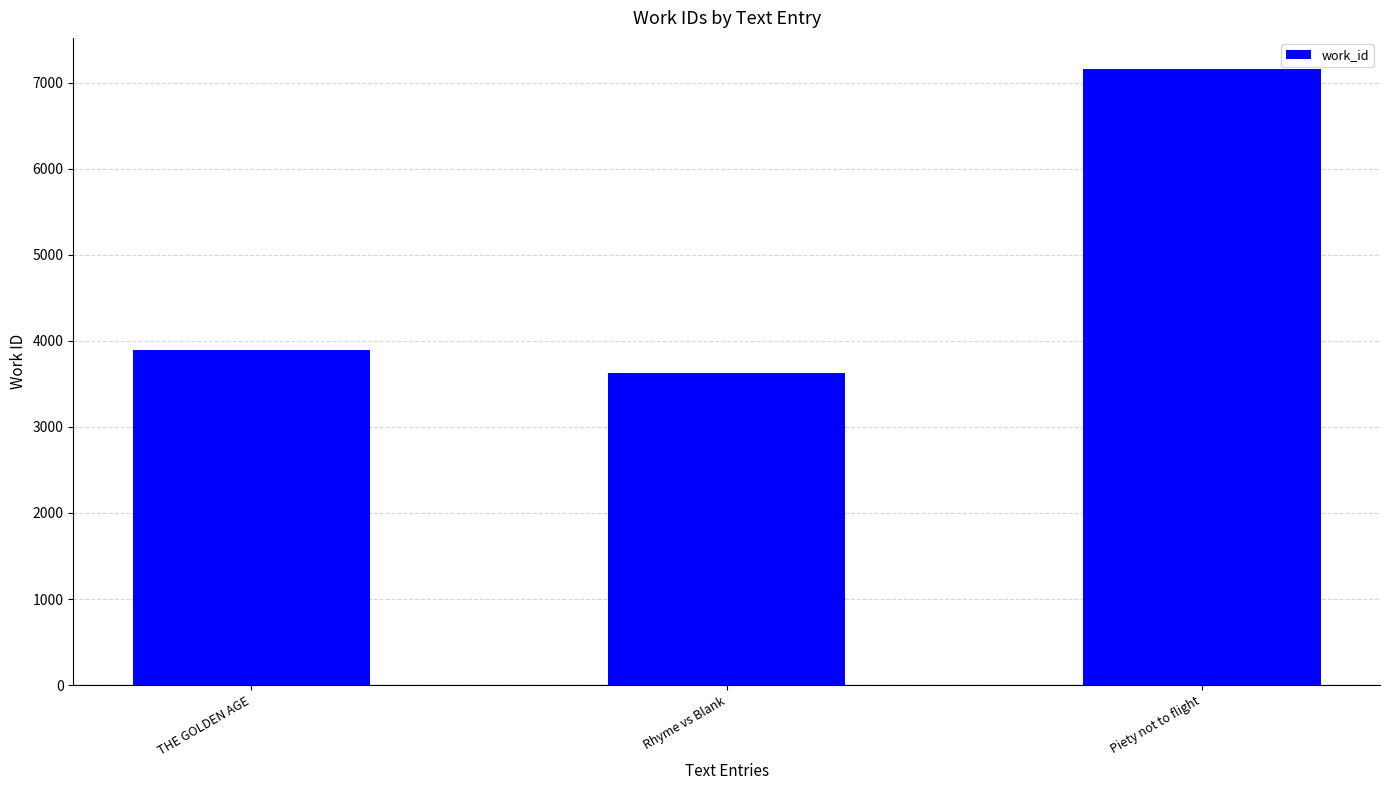

Which label corresponds to the smallest value in the chart?

Rhyme vs Blank